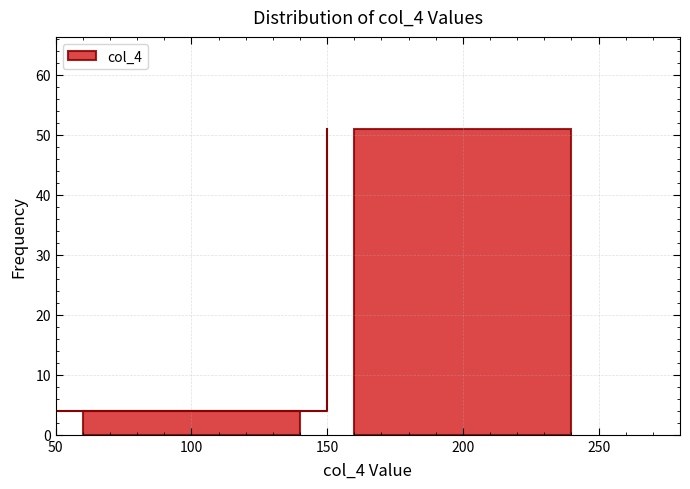

What is the height of the bar covering 50 to 150 on the x-axis? The values are not printed on the chart, so give them approximately, as read against the axis.

4